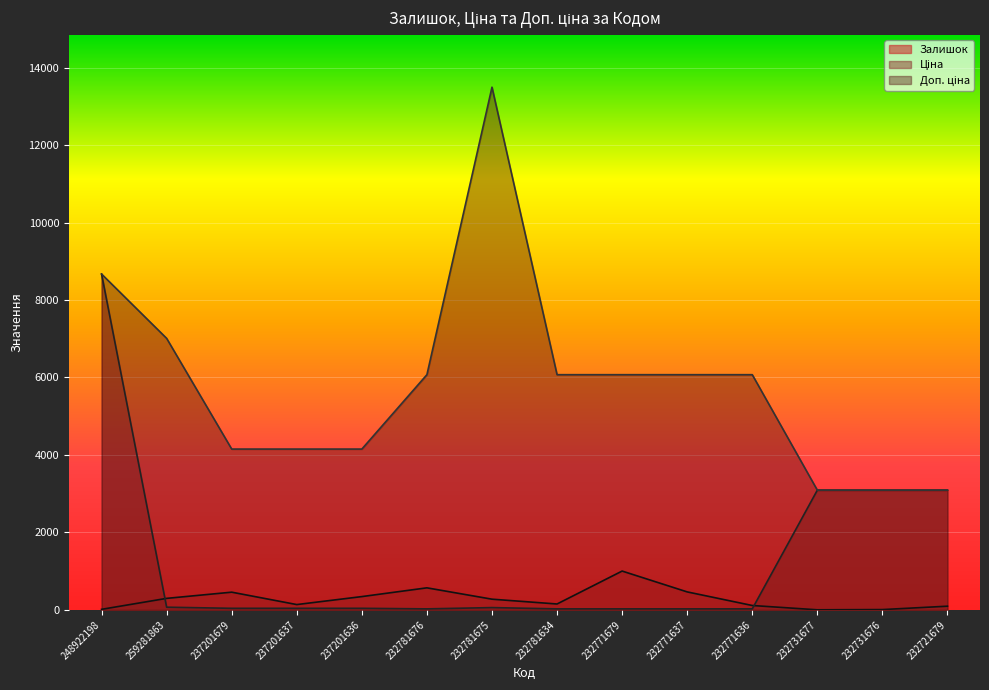

The Залишок series shows 319.6 at 237201679. True or false?

False